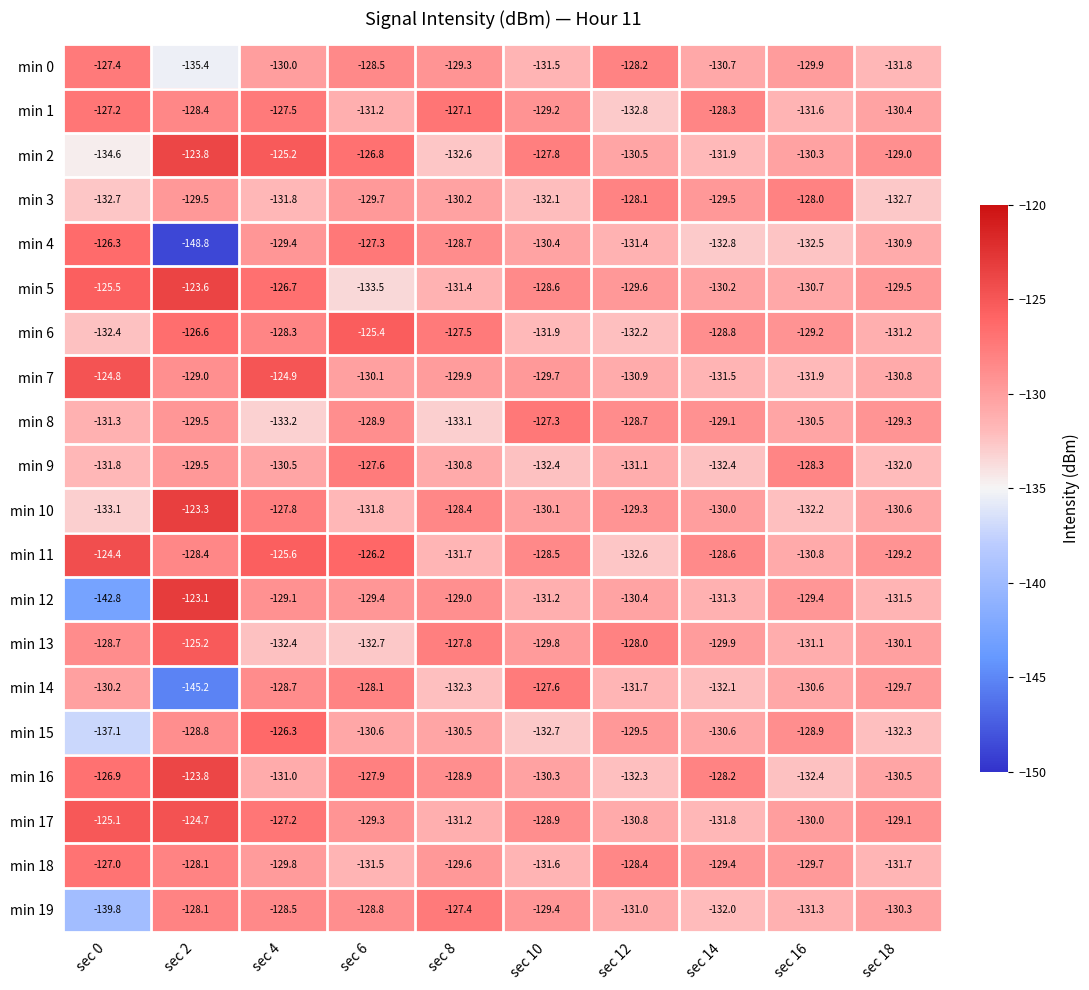

Between sec 0 and sec 2, which series saw the biggest shift?

min 4